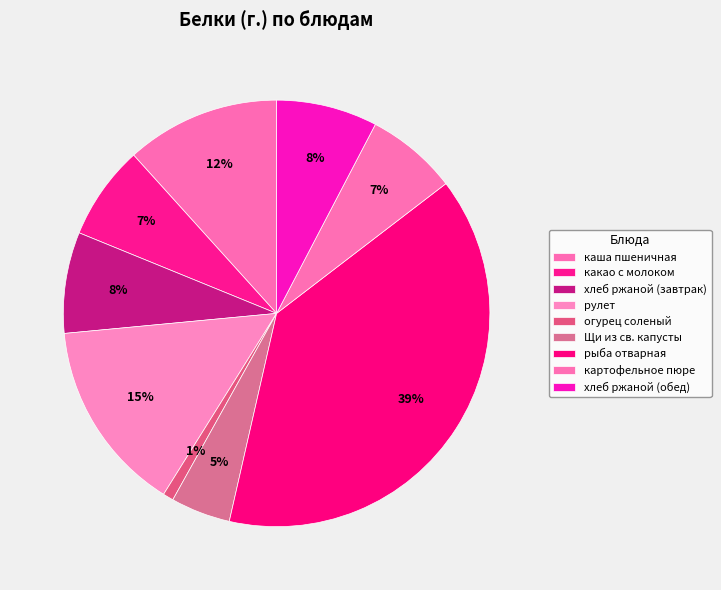

Do рулет and Щи из св. капусты together represent more than half of the pie?

No